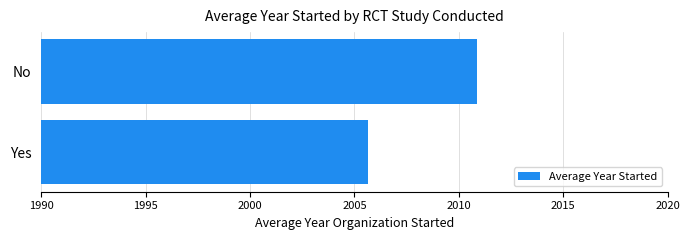

Reading bottom to top, transcribe all the data shown in this chart.

Yes=2005.7	No=2010.9